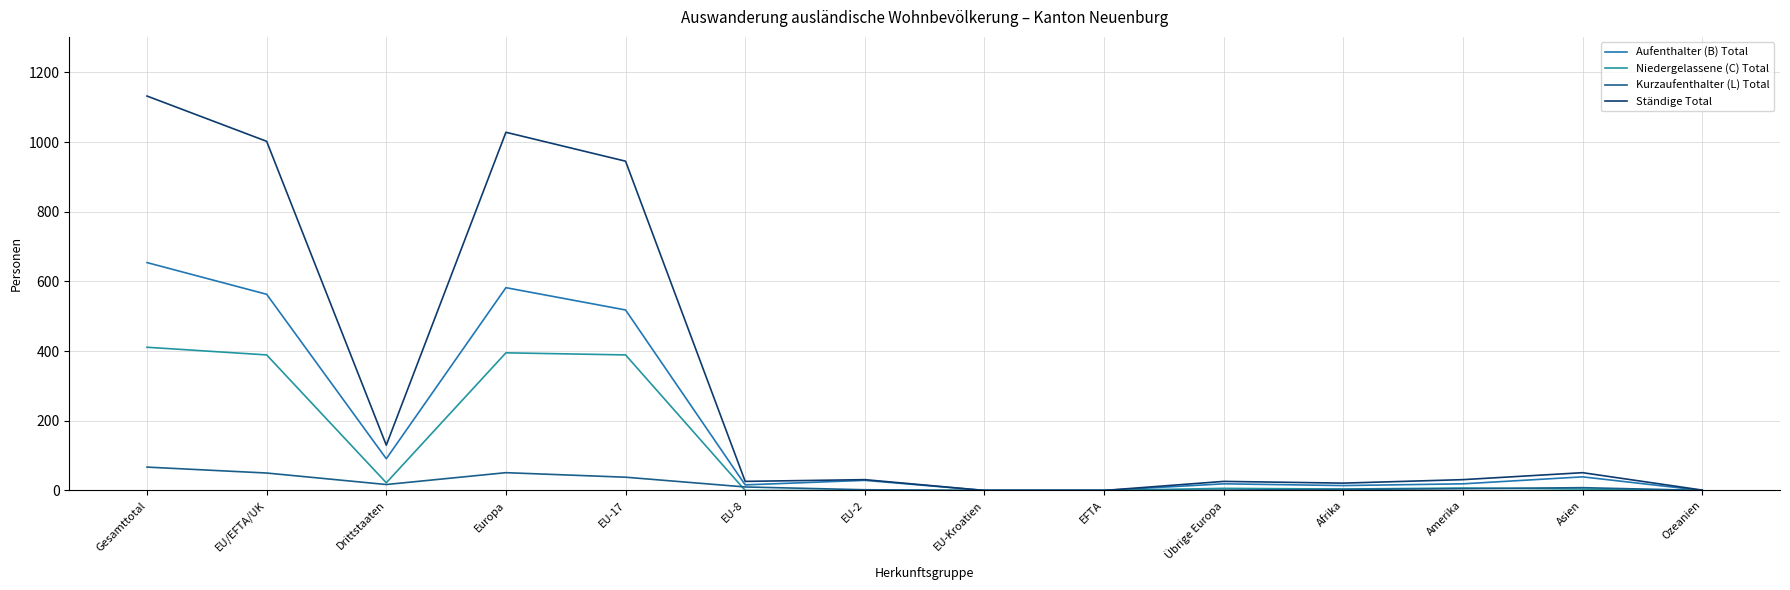

Is the value of Niedergelassene (C) Total at Übrige Europa greater than the value of Aufenthalter (B) Total at Europa?

No